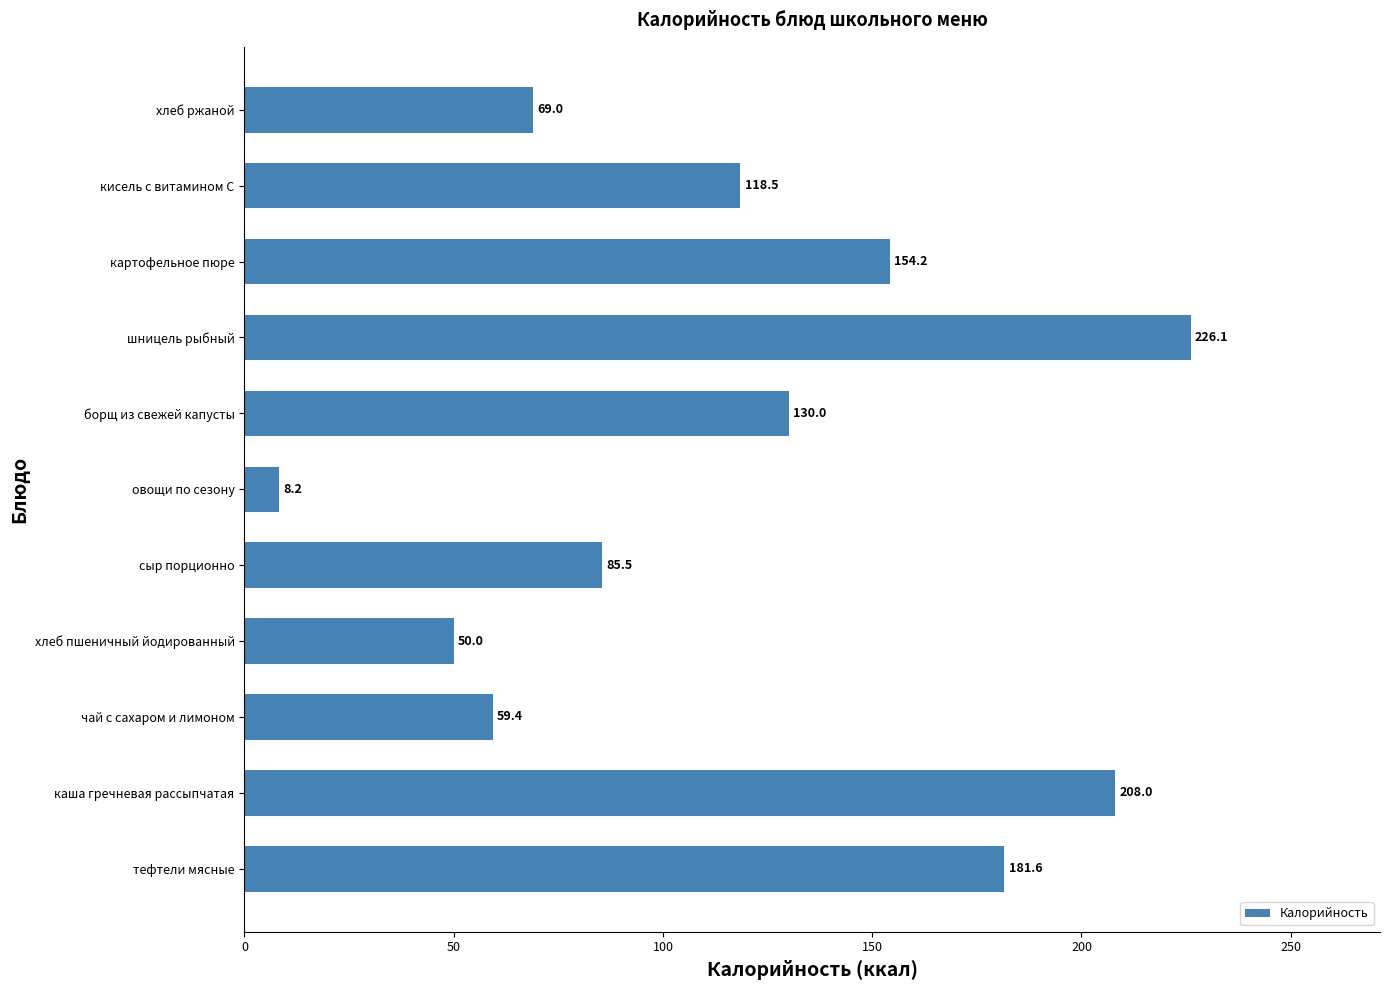

How many values are below 118?

5